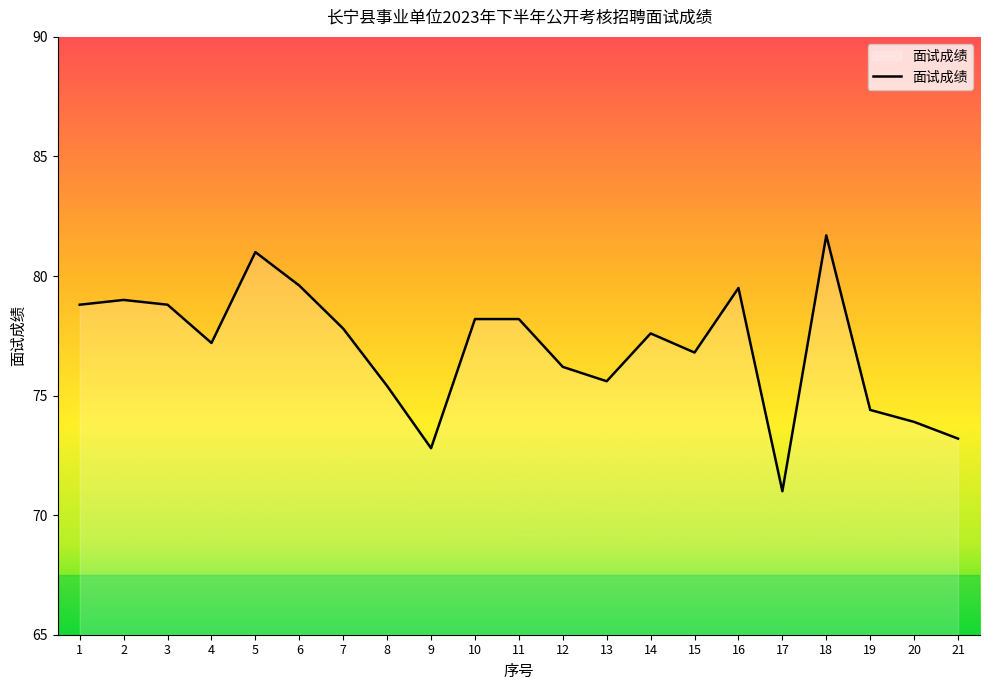

At which label is the value closest to 76?

12